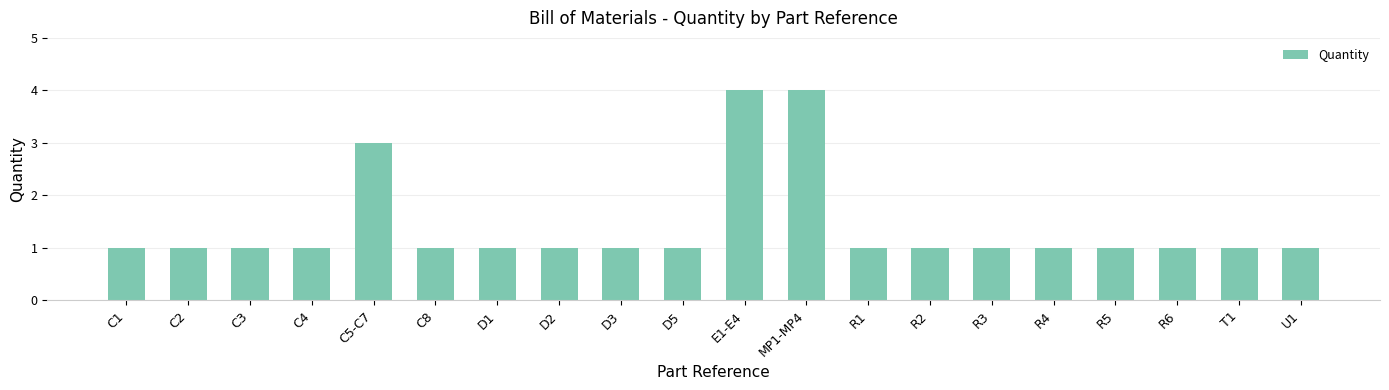

What is the change in value from E1-E4 to R5?

-3